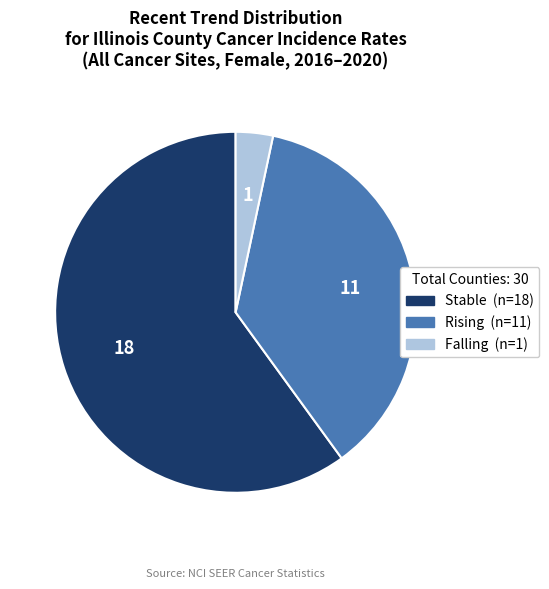

Is there a majority slice in this chart?

Yes